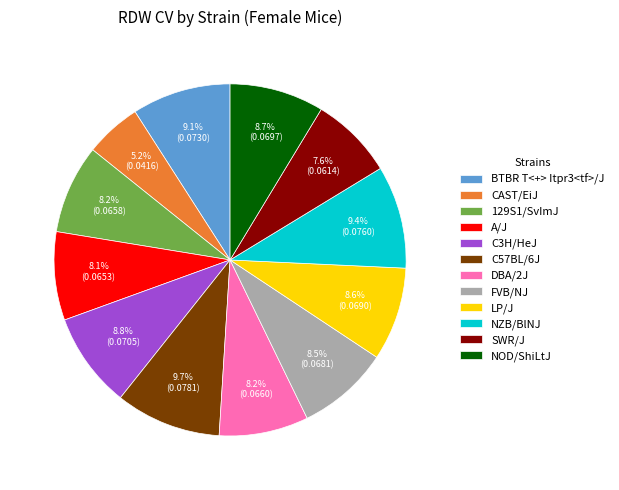

Which slice is the smallest?

CAST/EiJ